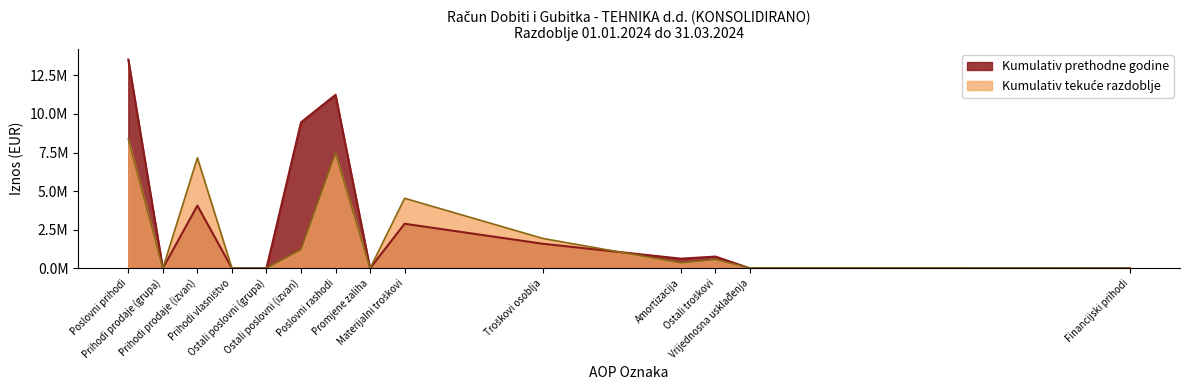

At Prihodi vlasništvo, list the series in order from largest to smallest.

Kumulativ prethodne godine, Kumulativ tekuće razdoblje